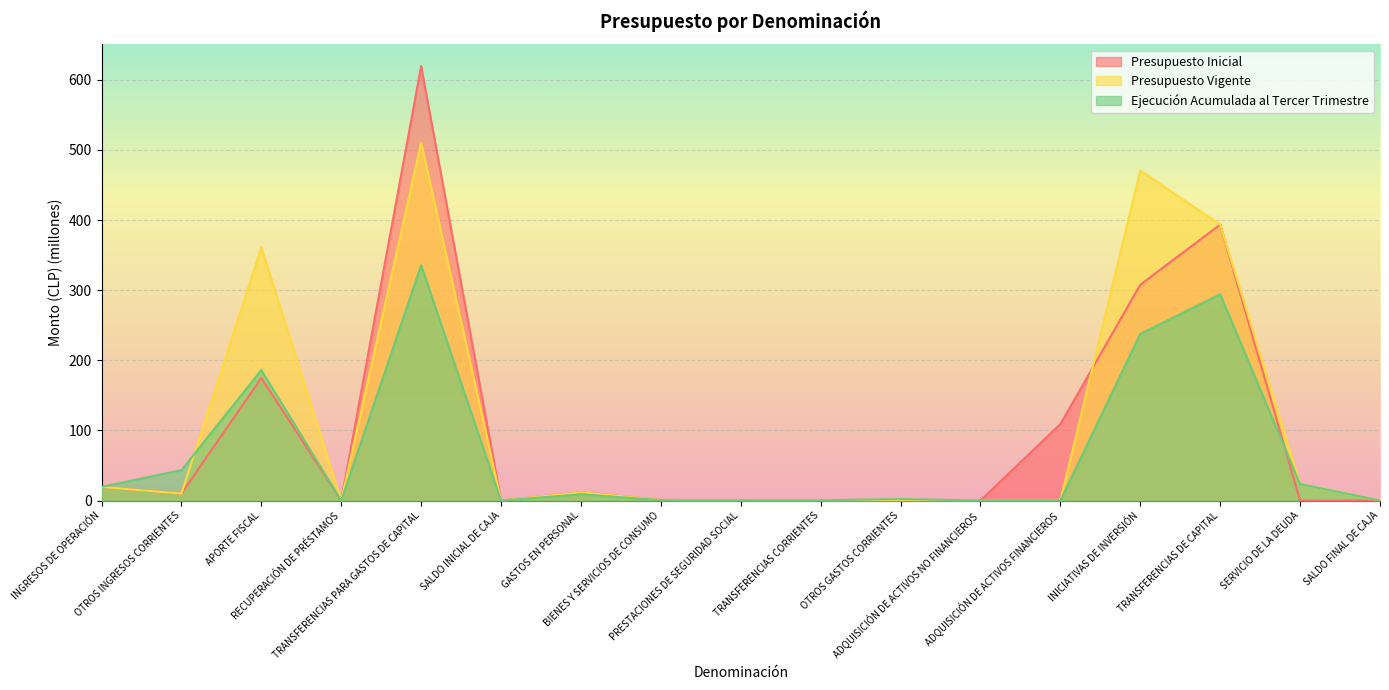

What is the sum of the Presupuesto Inicial values at INGRESOS DE OPERACIÓN and INICIATIVAS DE INVERSIÓN?

327.1